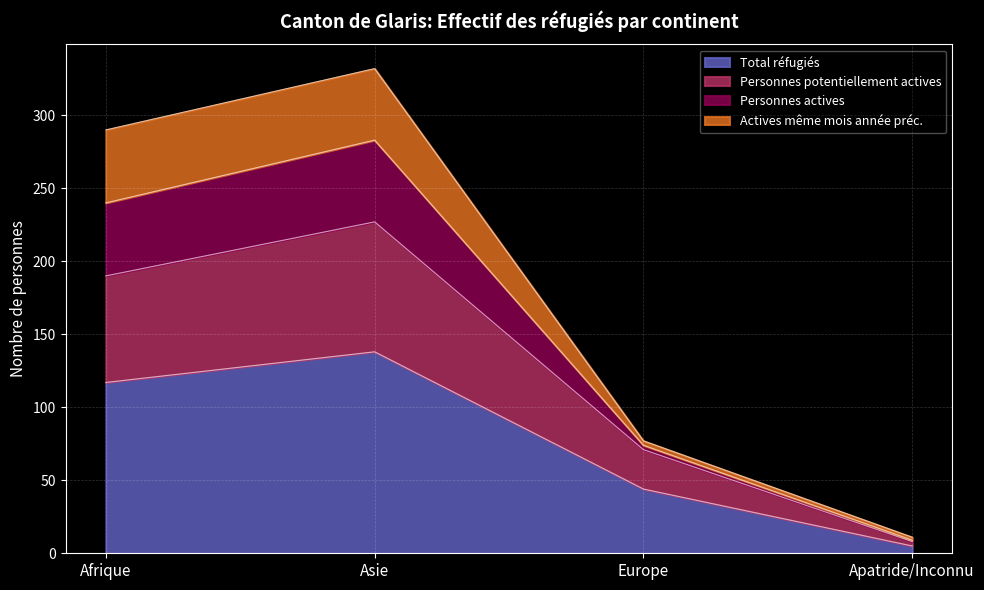

What is the difference between the maximum and minimum values in the Total réfugiés series?

133